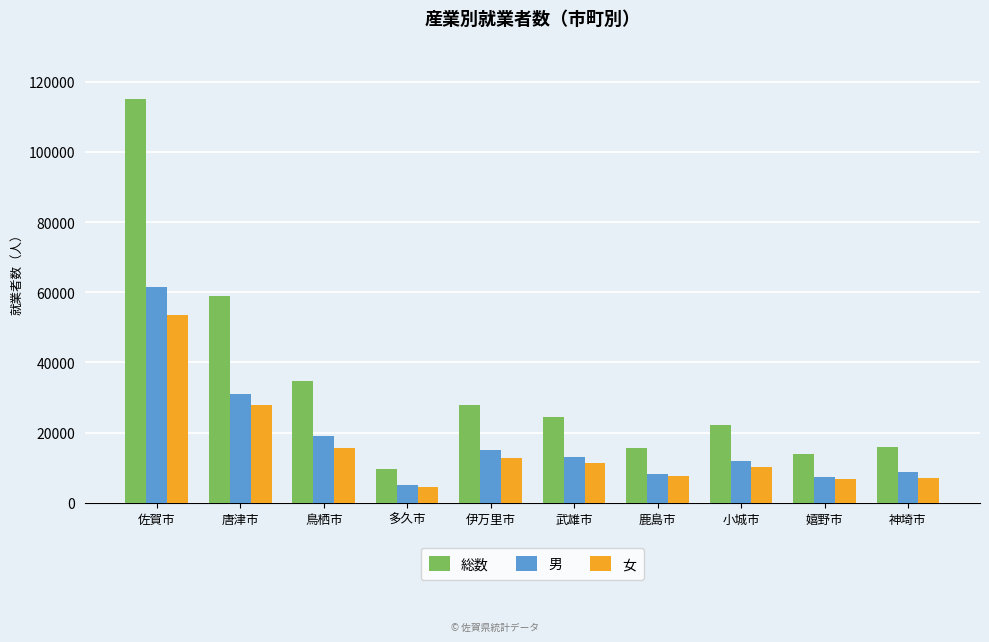

The 男 series shows 11945 at 小城市. True or false?

True